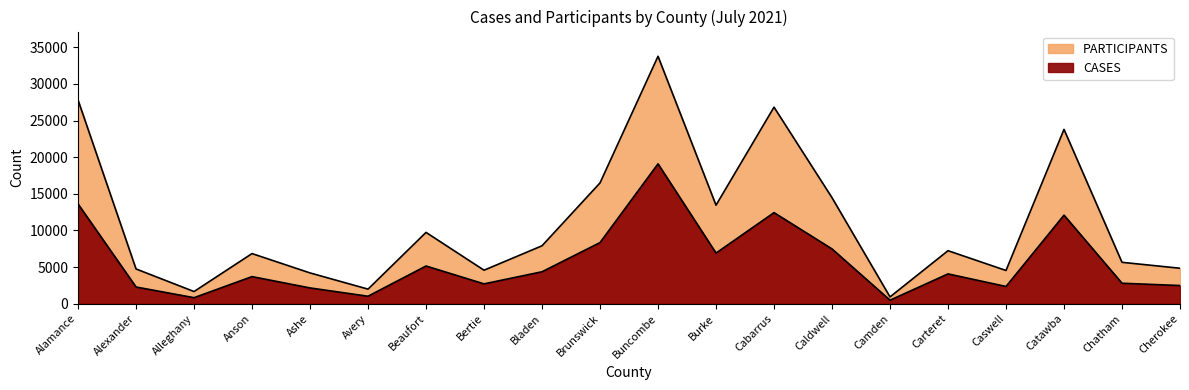

What is the sum of all PARTICIPANTS values?

221454